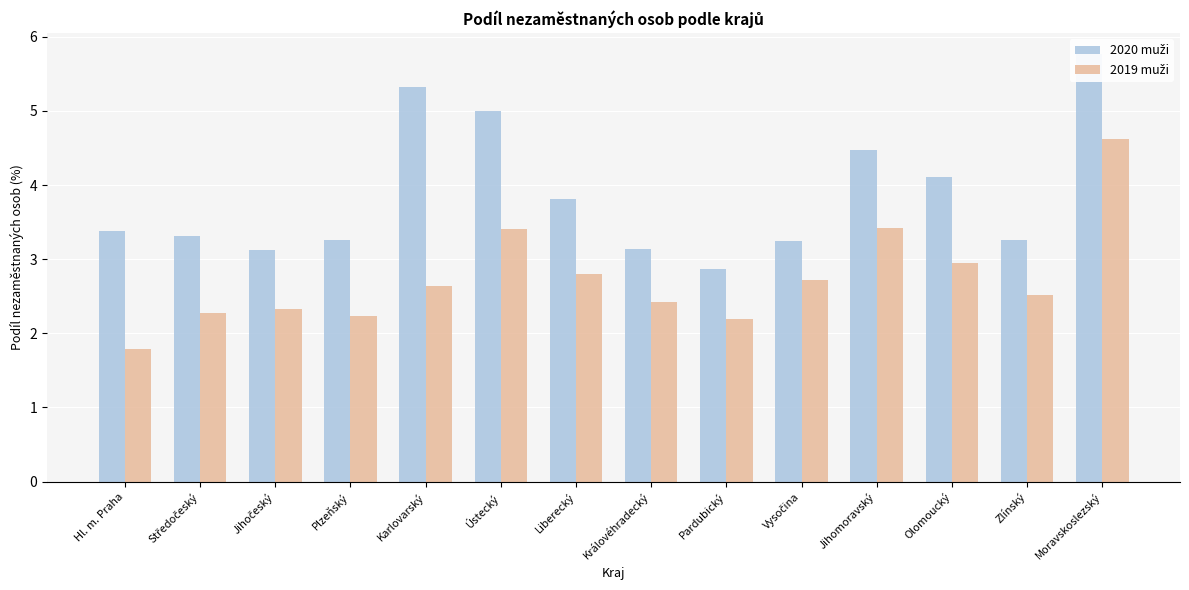

Which series has the largest total across all categories?

2020 muži